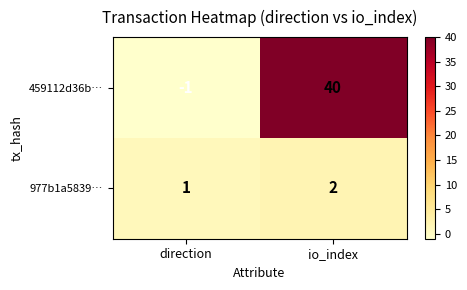

Reading right to left, extract all data points from this chart.

459112d36b…: io_index=40	direction=-1
977b1a5839…: io_index=2	direction=1